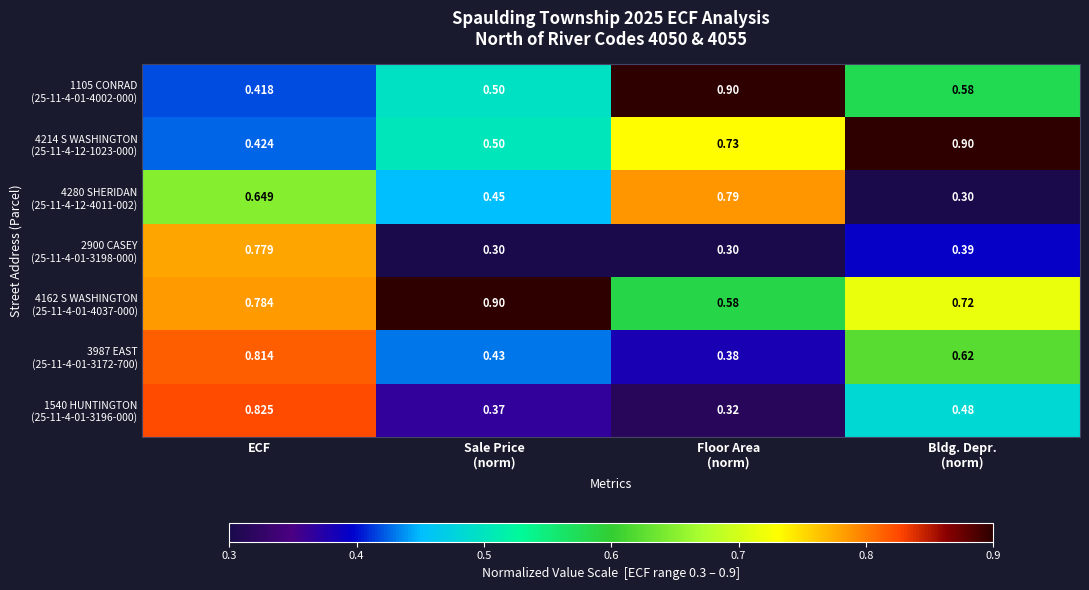

At which category is the sum across all series the highest?

ECF